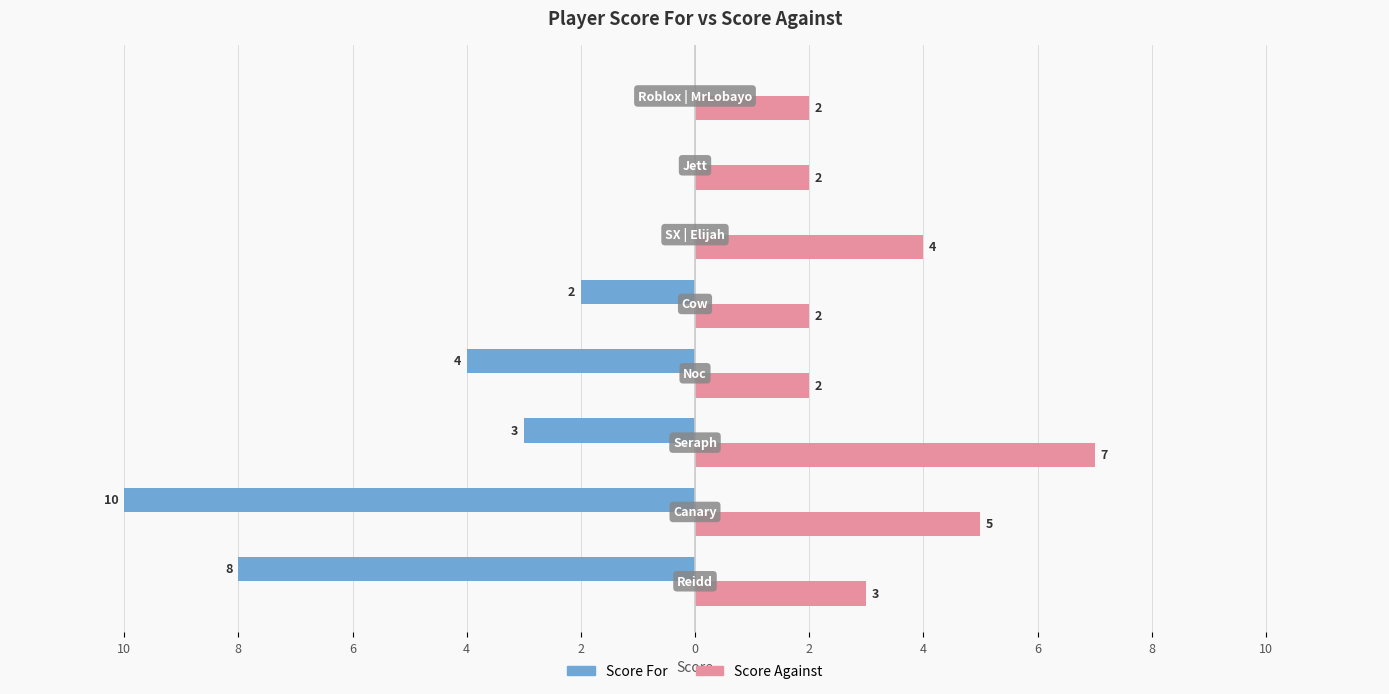

What are all the series names shown in the legend?

Score For, Score Against